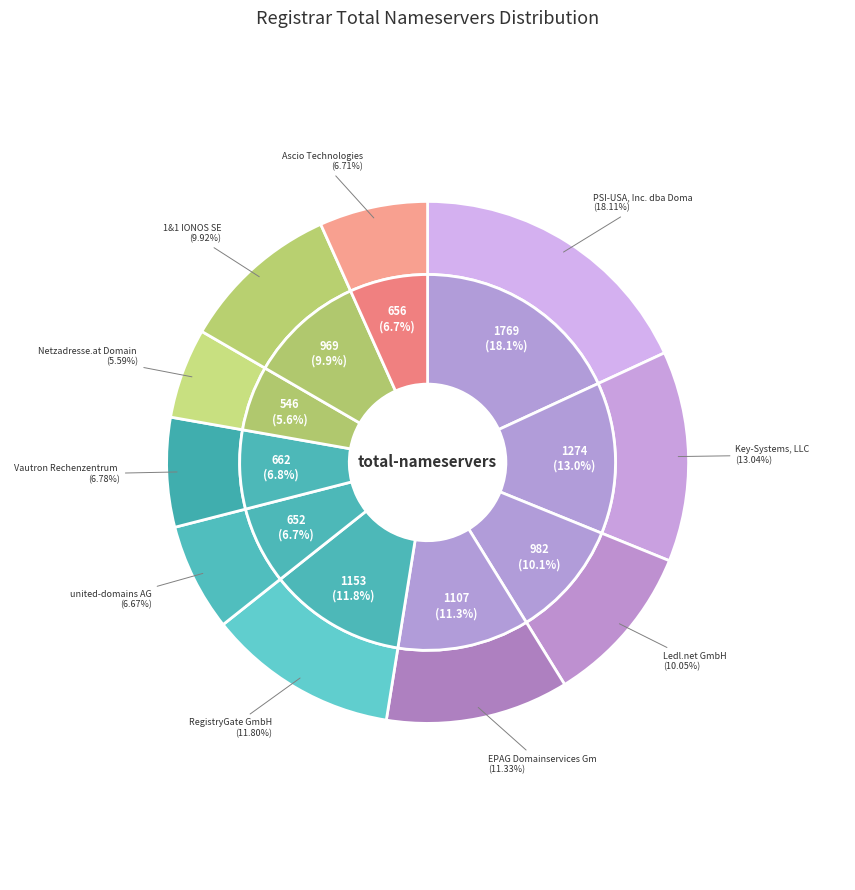

Does united-domains AG represent more than half of the total?

No